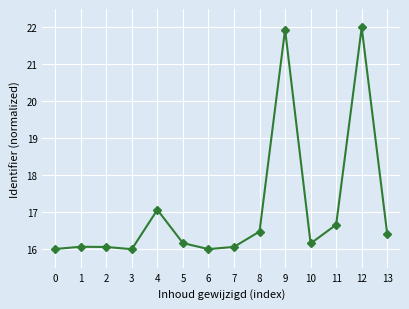

Is this an area chart (filled region under the line)?

No